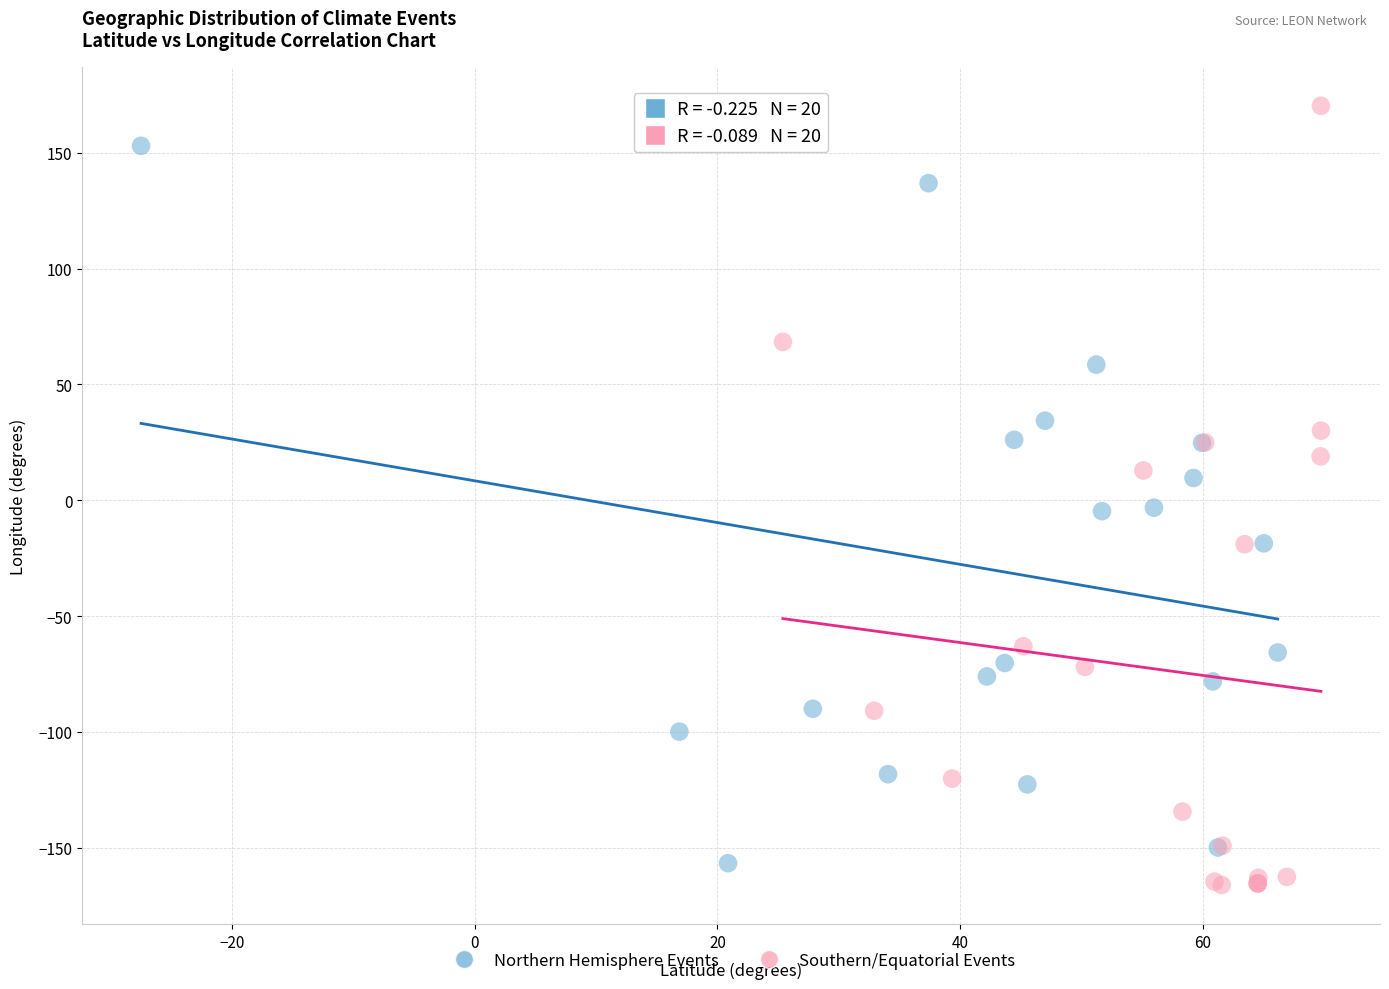

Which series contains the highest Y value?

Southern/Equatorial Events